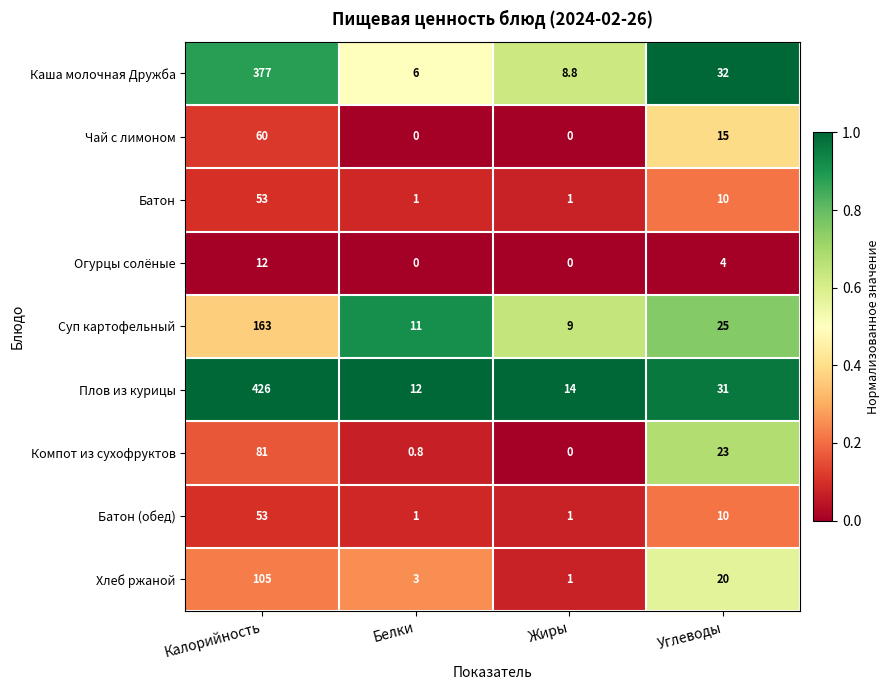

Read the Хлеб ржаной value at Калорийность.

105.0